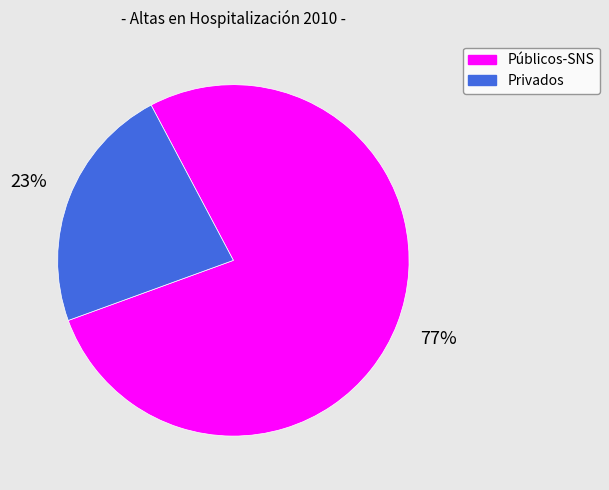

True or false: Públicos-SNS accounts for 86% of the total.

False